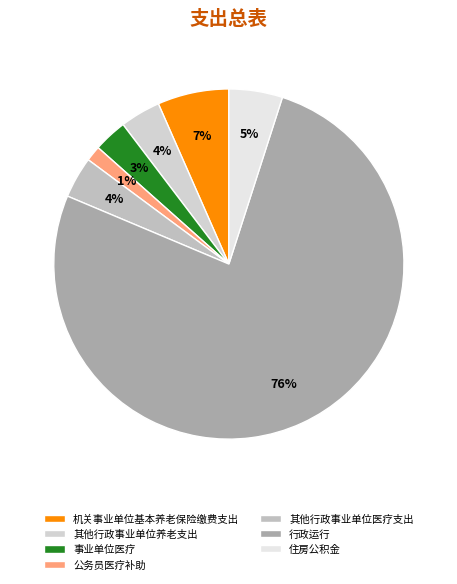

To the nearest percent, what is the average slice percentage?

14%